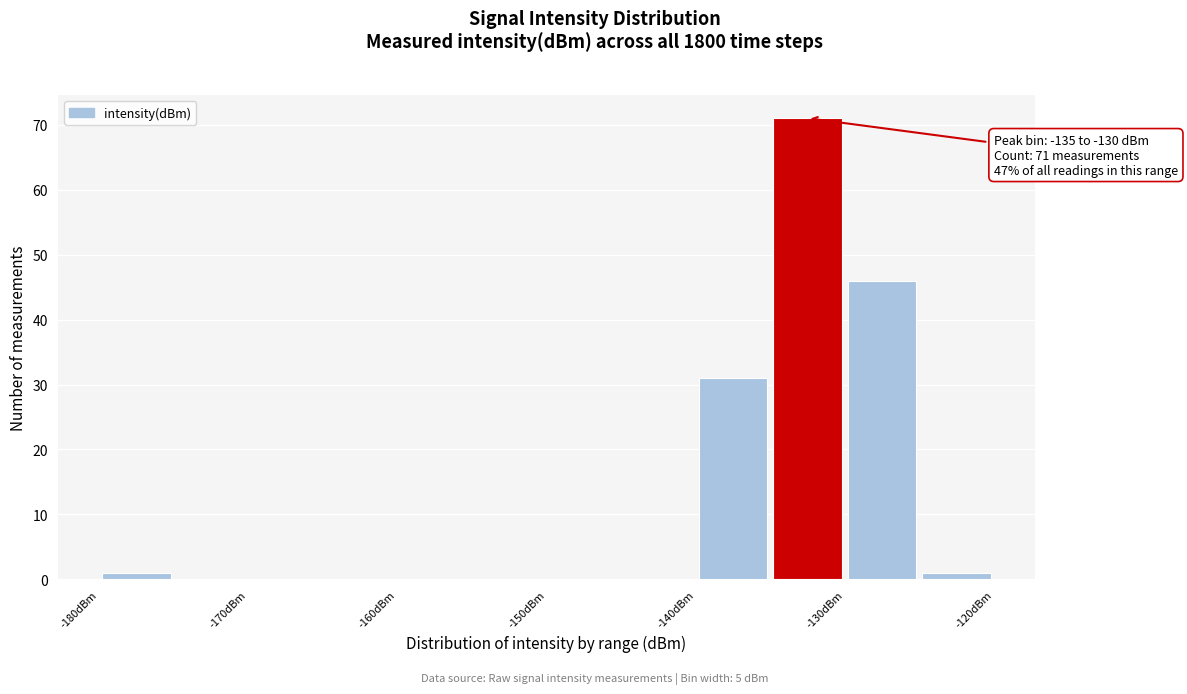

Over which range of the x-axis is the bar tallest?

-135 to -130